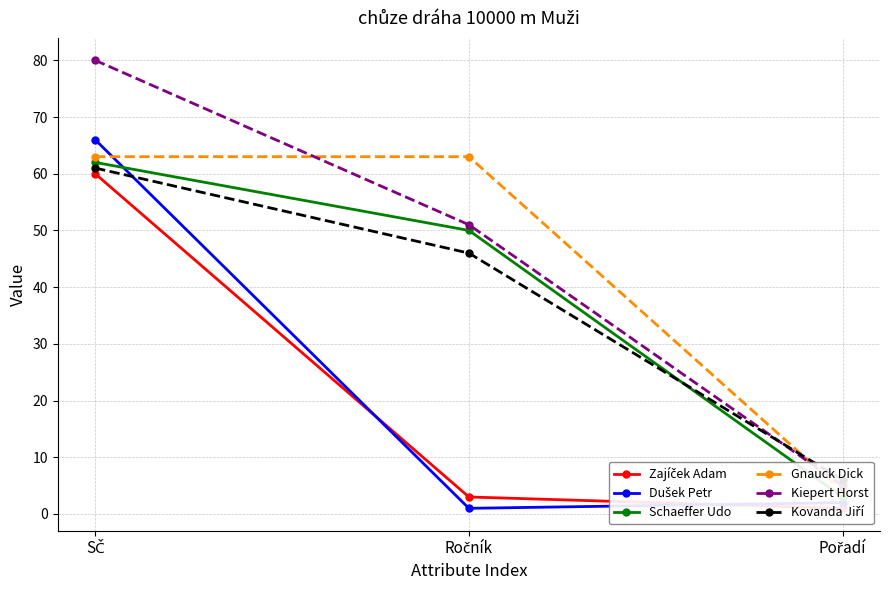

Which series has the largest total across all categories?

Kiepert Horst